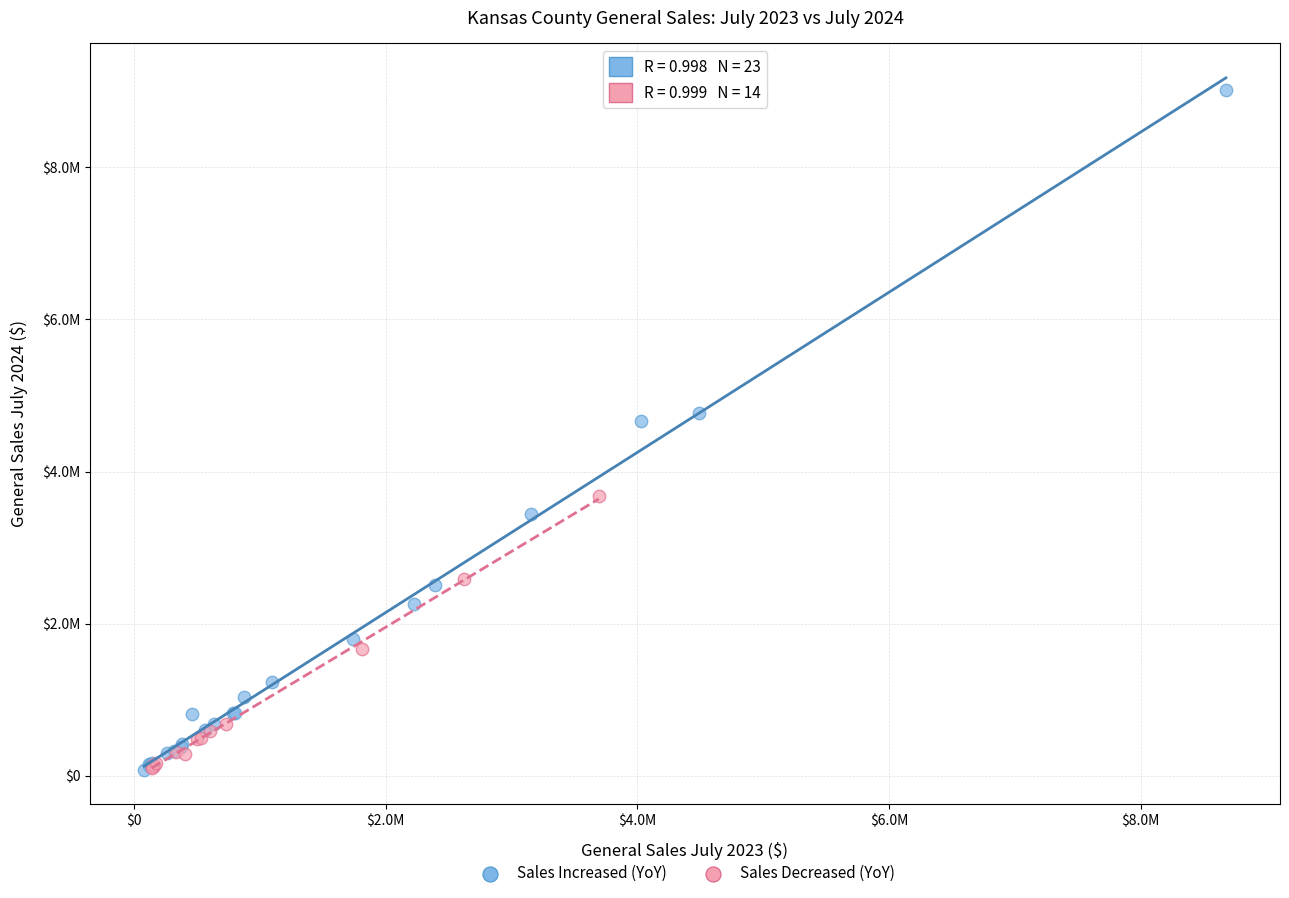

Which series has the widest spread of Y values?

Sales Increased (YoY)